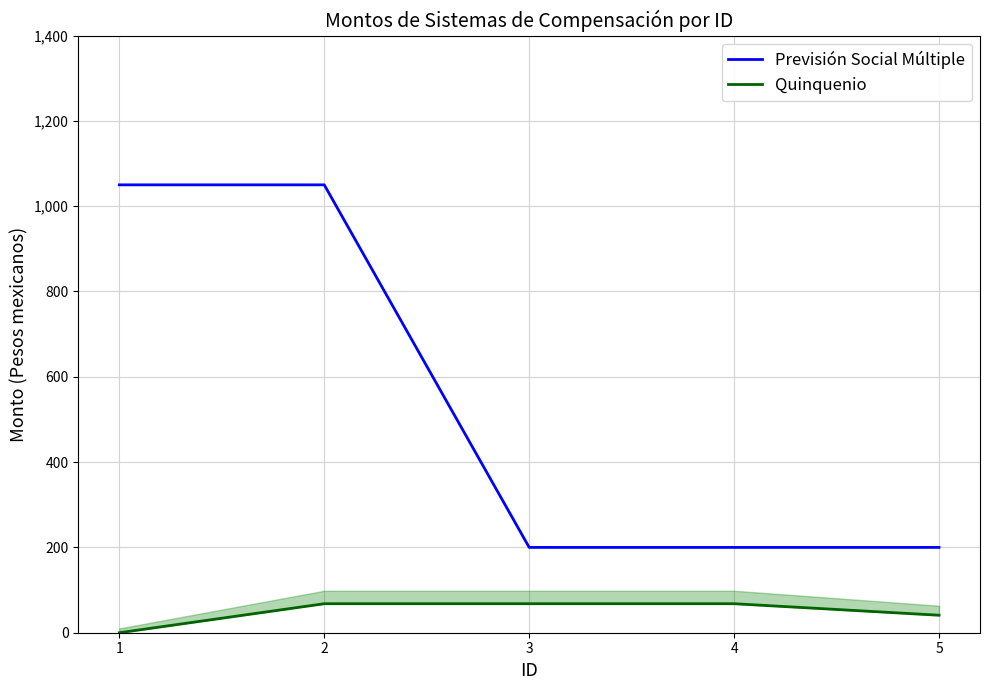

What is the maximum value shown in the chart?

1050